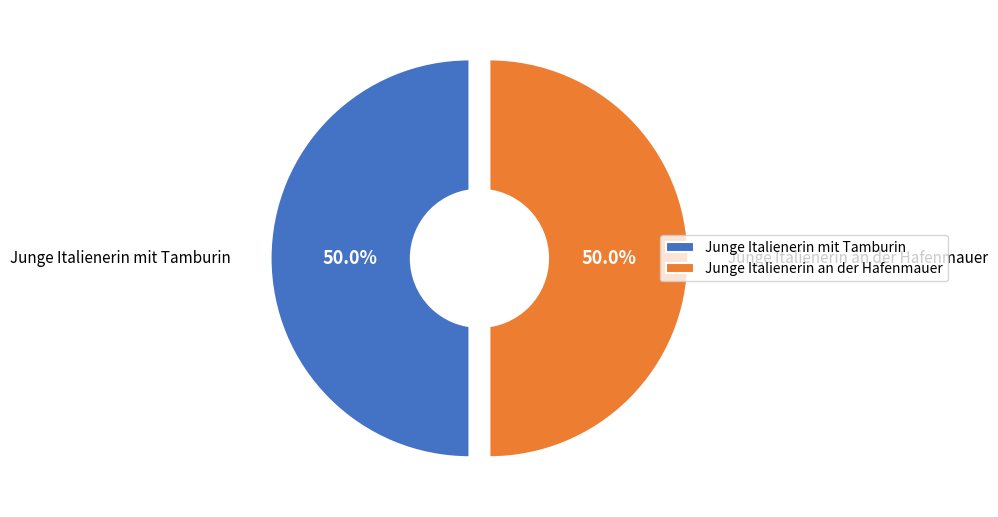

To the nearest percent, what is the combined percentage of Junge Italienerin an der Hafenmauer and Junge Italienerin mit Tamburin?

100%